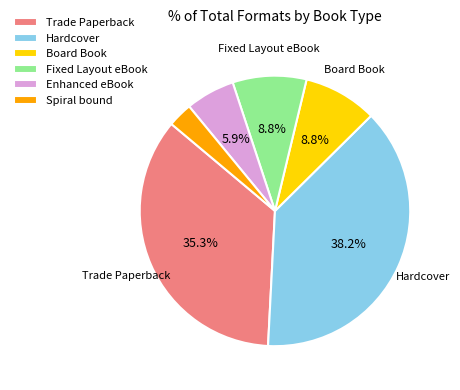

True or false: Fixed Layout eBook accounts for 9% of the total.

True